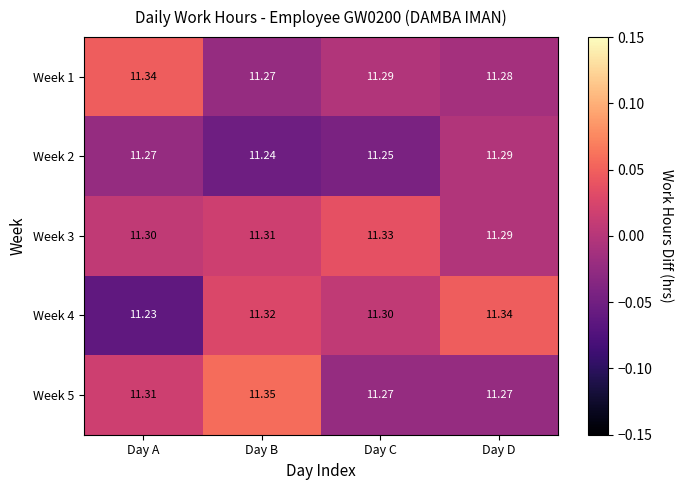

List the labels in order of Week 4 value, smallest first.

Day A, Day C, Day B, Day D